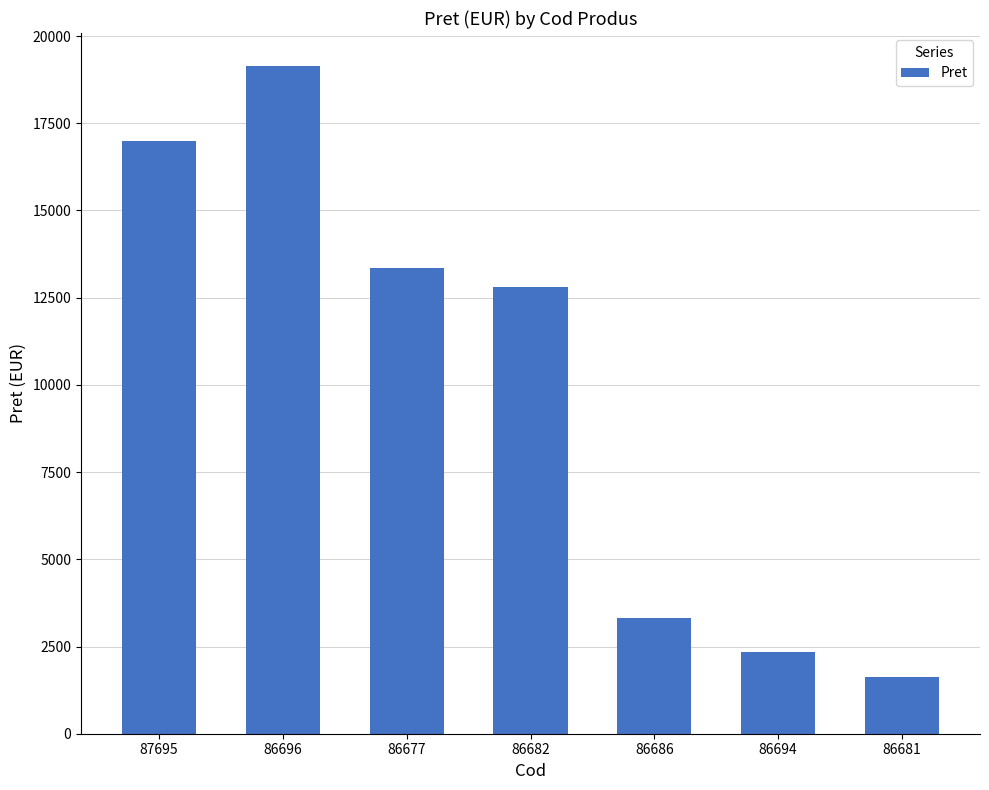

Between 86696 and 86681, which is larger?

86696